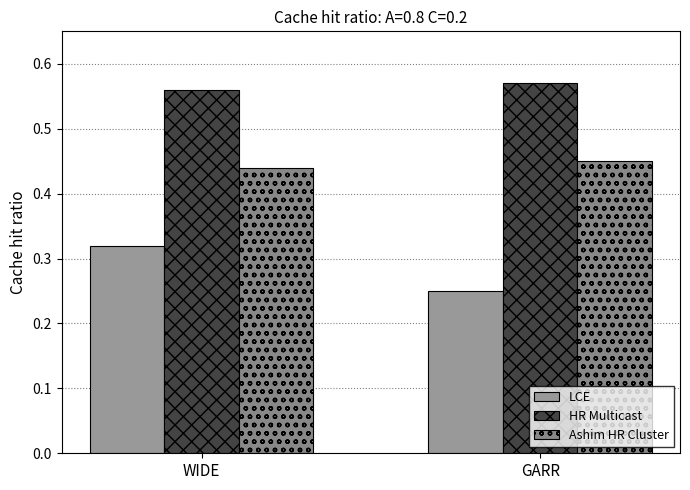

What is the minimum value for HR Multicast?

0.6